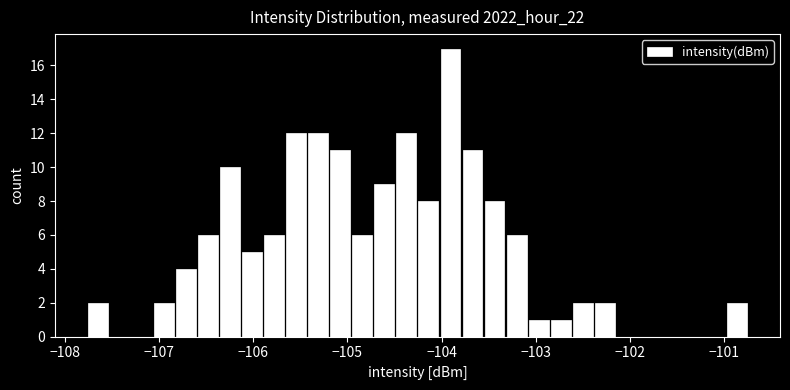

Read against the x-axis, roughly where is the centre of the tallest bar?

-103.9